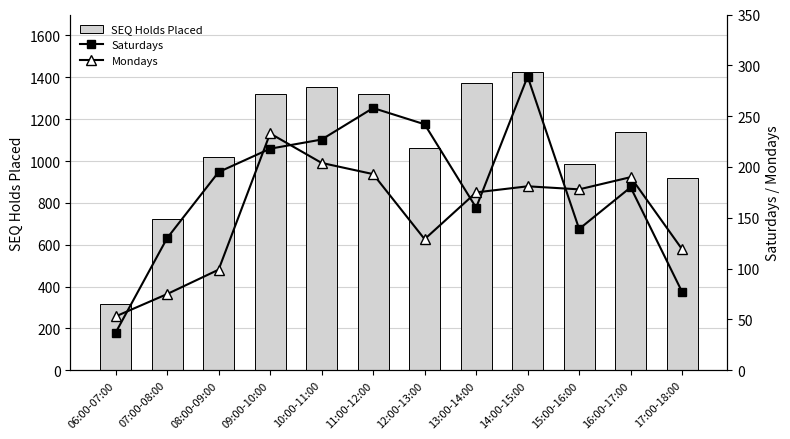

What is the maximum value shown in the chart?

1423